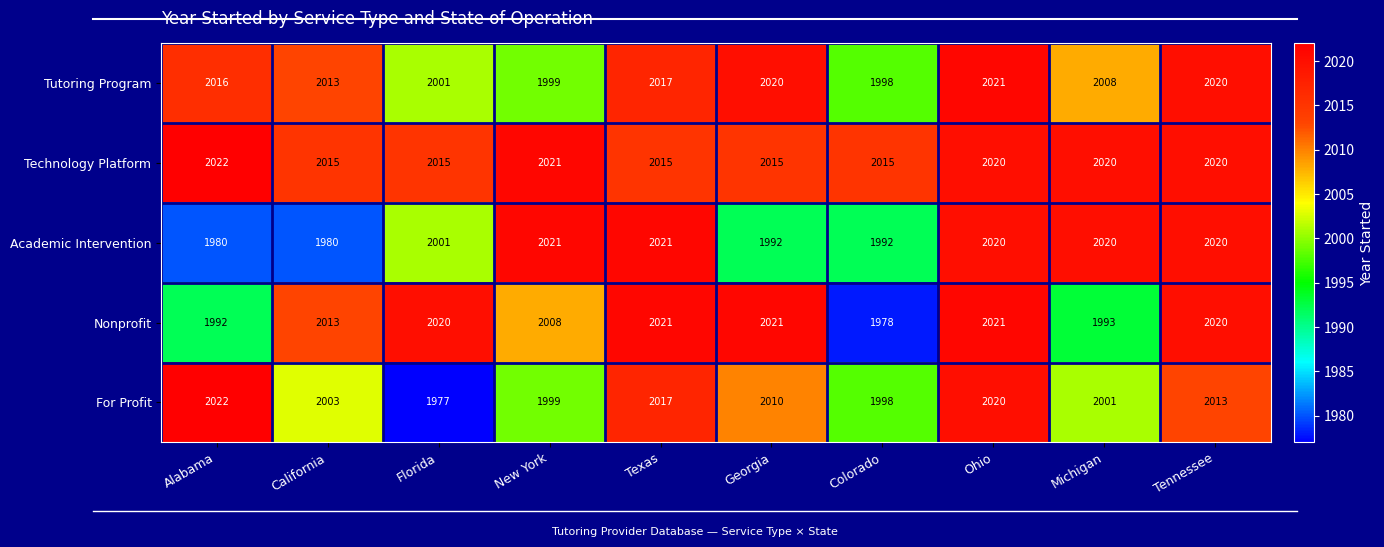

What is the difference between the Tutoring Program values at Michigan and New York?

9